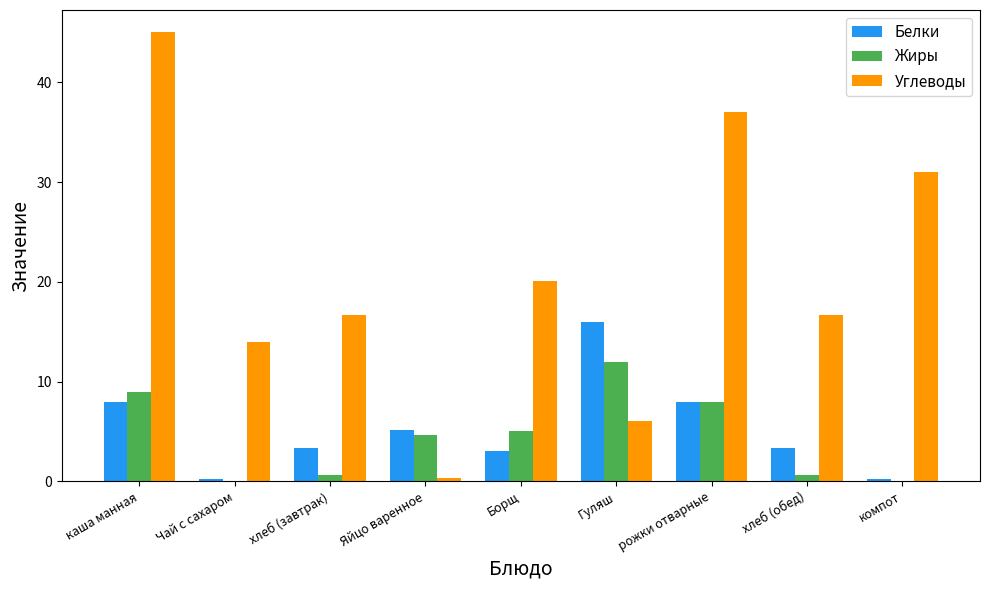

Reading left to right, transcribe all the data shown in this chart.

Белки: каша манная=8.0	Чай с сахаром=0.2	хлеб (завтрак)=3.3	Яйцо варенное=5.1	Борщ=3.0	Гуляш=16.0	рожки отварные=8.0	хлеб (обед)=3.3	компот=0.2
Жиры: каша манная=9.0	Чай с сахаром=0.0	хлеб (завтрак)=0.6	Яйцо варенное=4.6	Борщ=5.0	Гуляш=12.0	рожки отварные=8.0	хлеб (обед)=0.6	компот=0.0
Углеводы: каша манная=45.0	Чай с сахаром=14.0	хлеб (завтрак)=16.7	Яйцо варенное=0.3	Борщ=20.1	Гуляш=6.0	рожки отварные=37.0	хлеб (обед)=16.7	компот=31.0